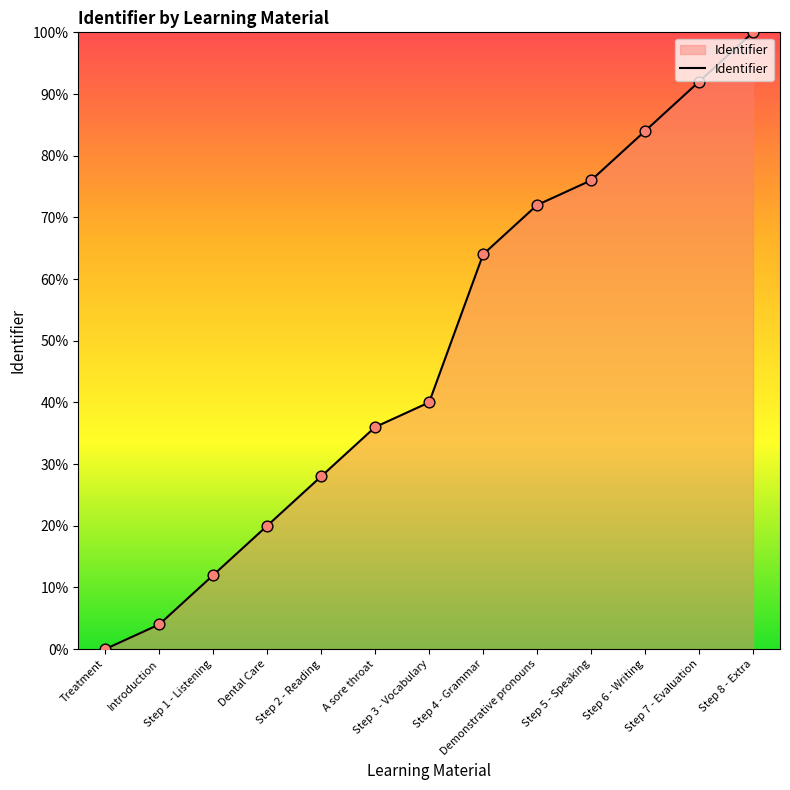

What is the ratio of the value at Dental Care to the value at Demonstrative pronouns?

0.3